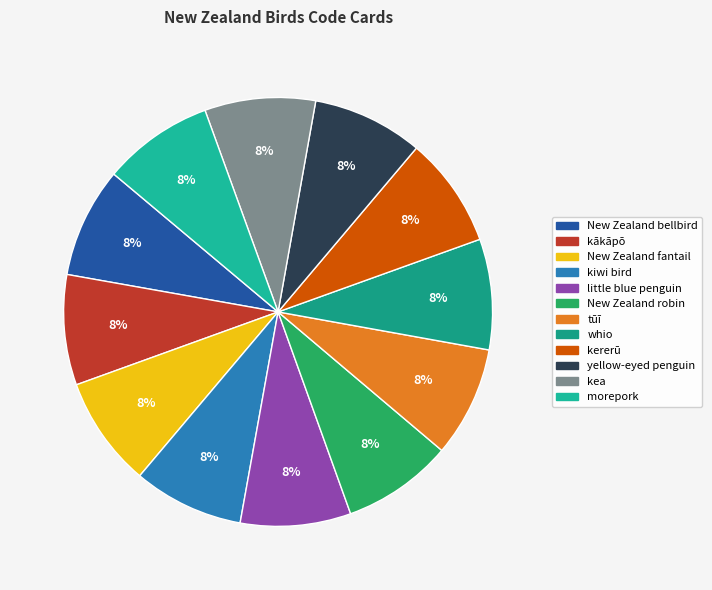

Combined, what portion of the pie is kākāpō and kererū?

16.7%